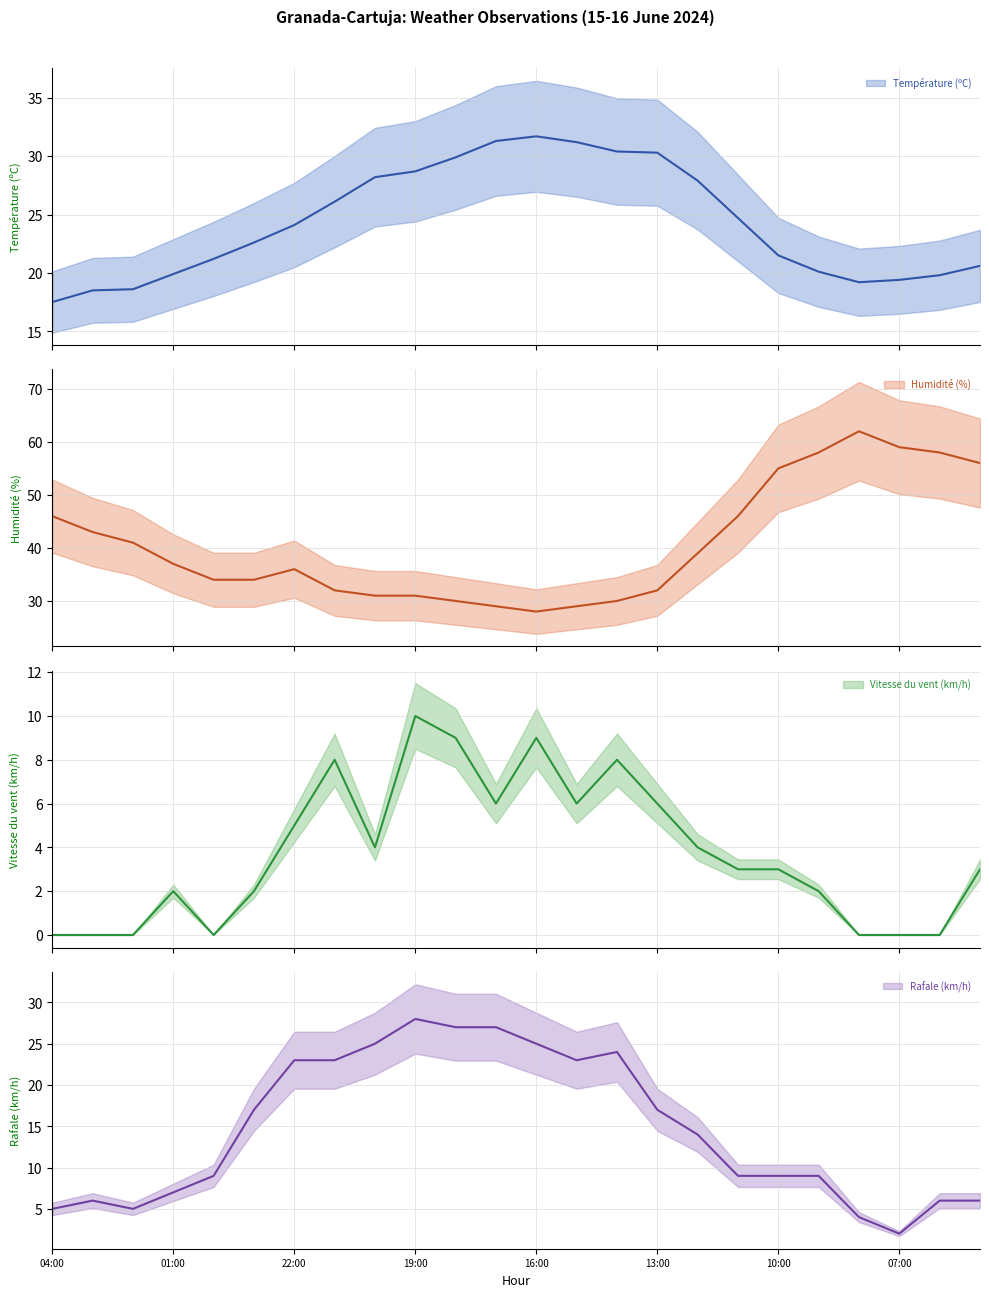

What is the highest value of the Température (ºC) series?

31.7